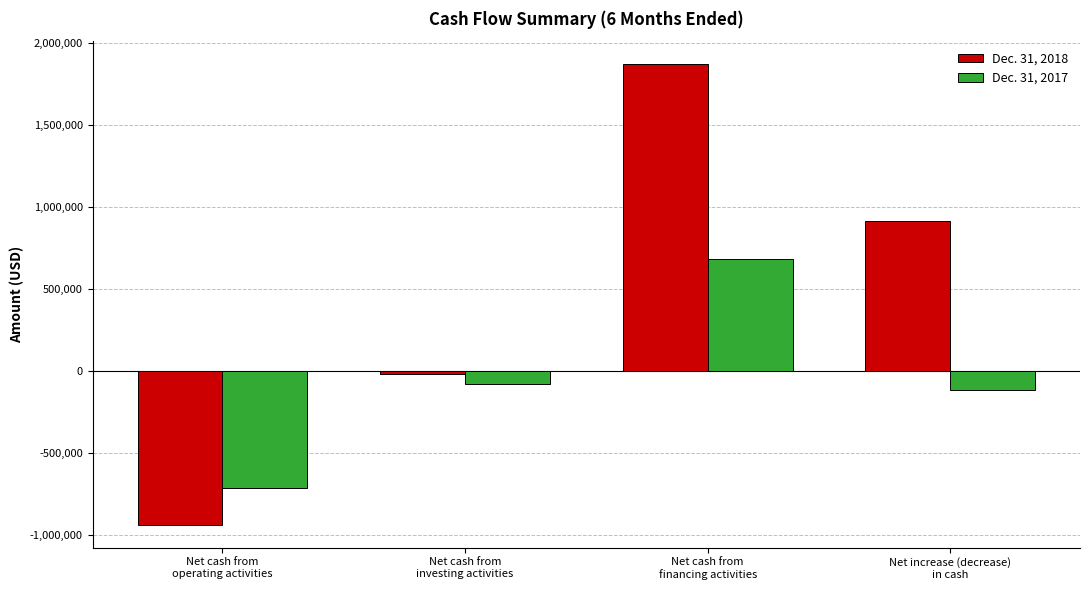

Which series has the largest total across all categories?

Dec. 31, 2018